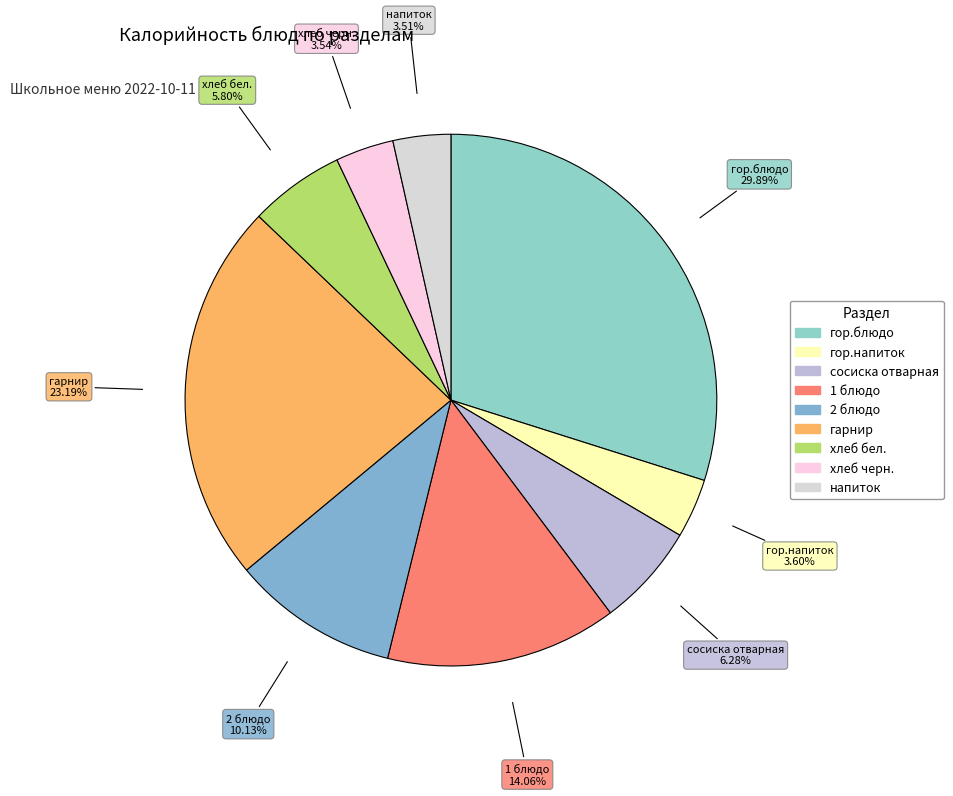

What is the ratio of the value at хлеб бел. to the value at гарнир?

0.3